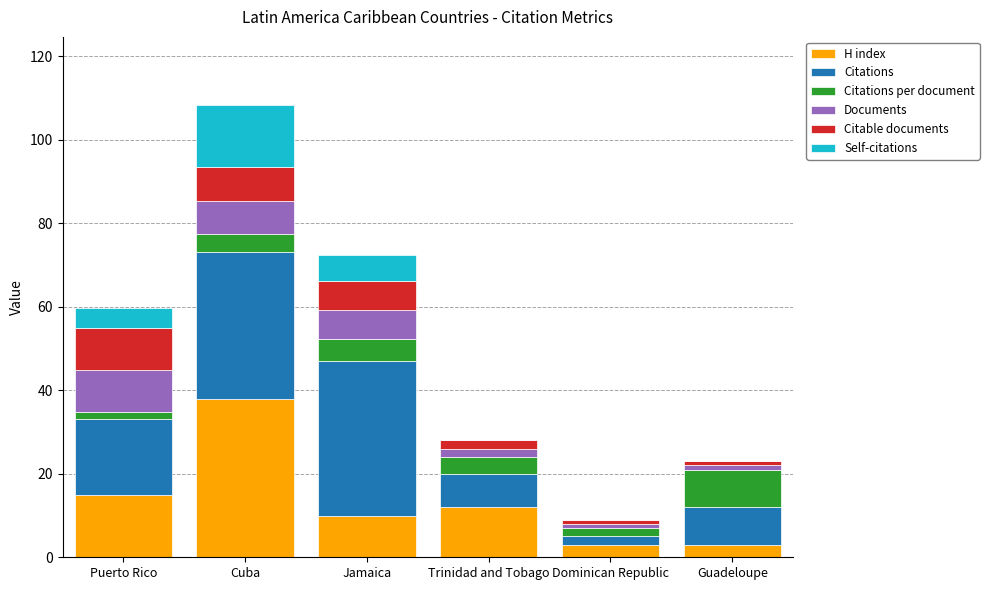

Count the number of categories in the chart.

6